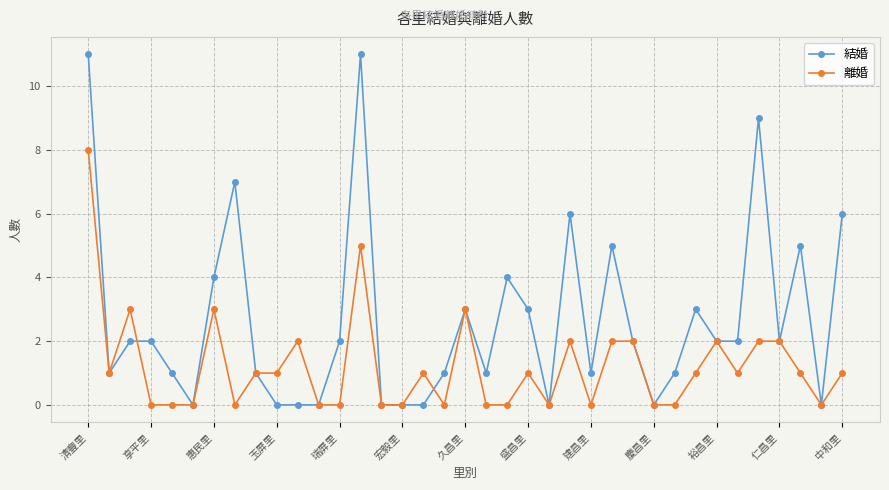

Does the chart display data point markers on the line(s)?

Yes